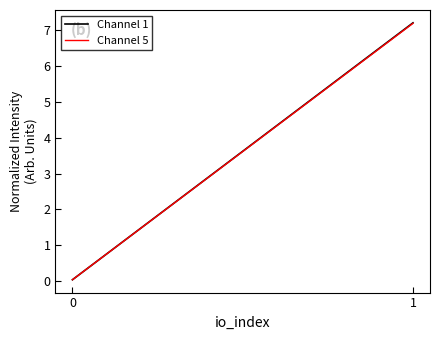

What is the sum of the Channel 5 values at 0 and 1?

7.2